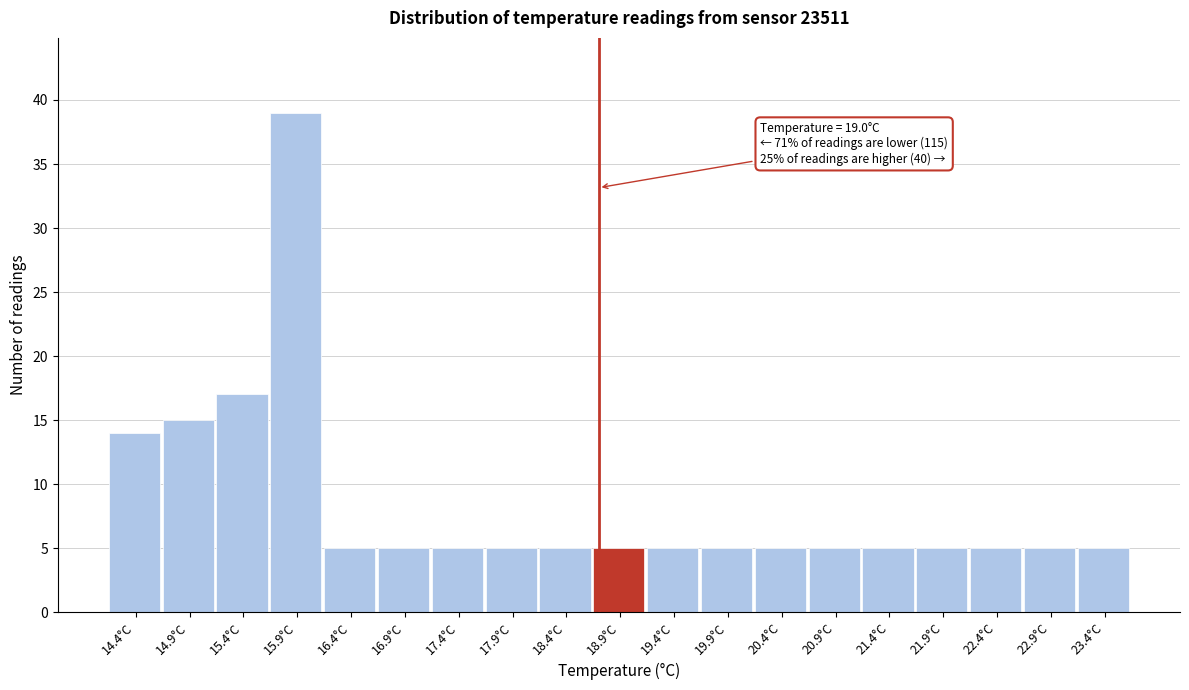

Reading left to right, list all the values displayed in this chart.

14.4°C=14	14.9°C=15	15.4°C=17	15.9°C=39	16.4°C=5	16.9°C=5	17.4°C=5	17.9°C=5	18.4°C=5	18.9°C=5	19.4°C=5	19.9°C=5	20.4°C=5	20.9°C=5	21.4°C=5	21.9°C=5	22.4°C=5	22.9°C=5	23.4°C=5